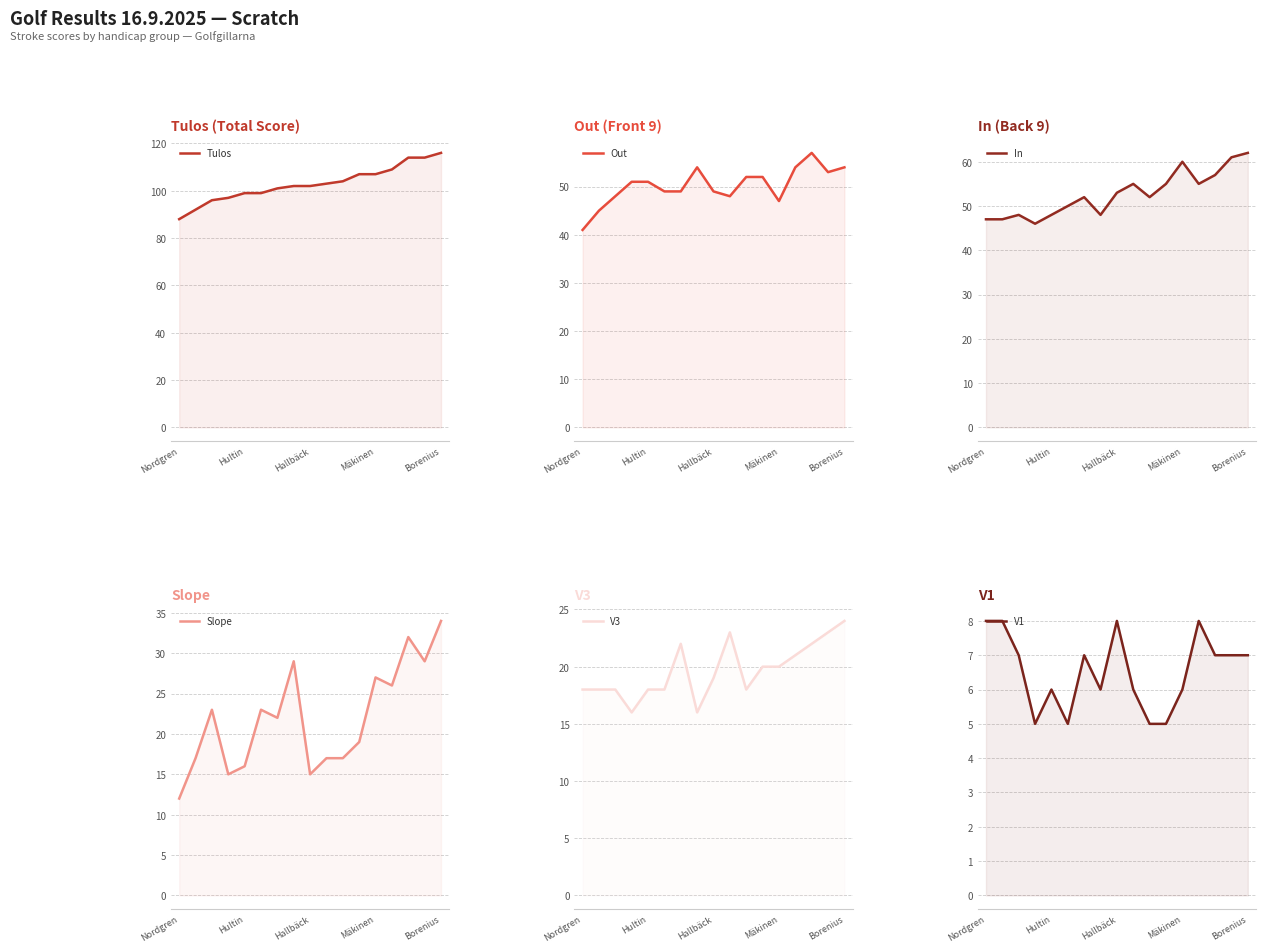

How many distinct data groups are displayed?

6